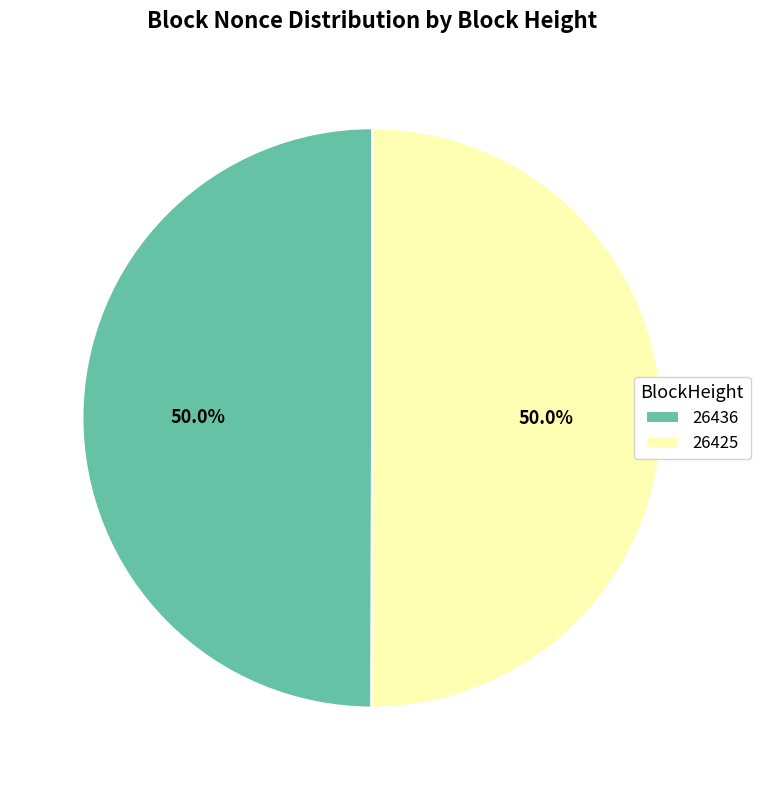

The 26436 slice represents 1% of the pie. True or false?

False